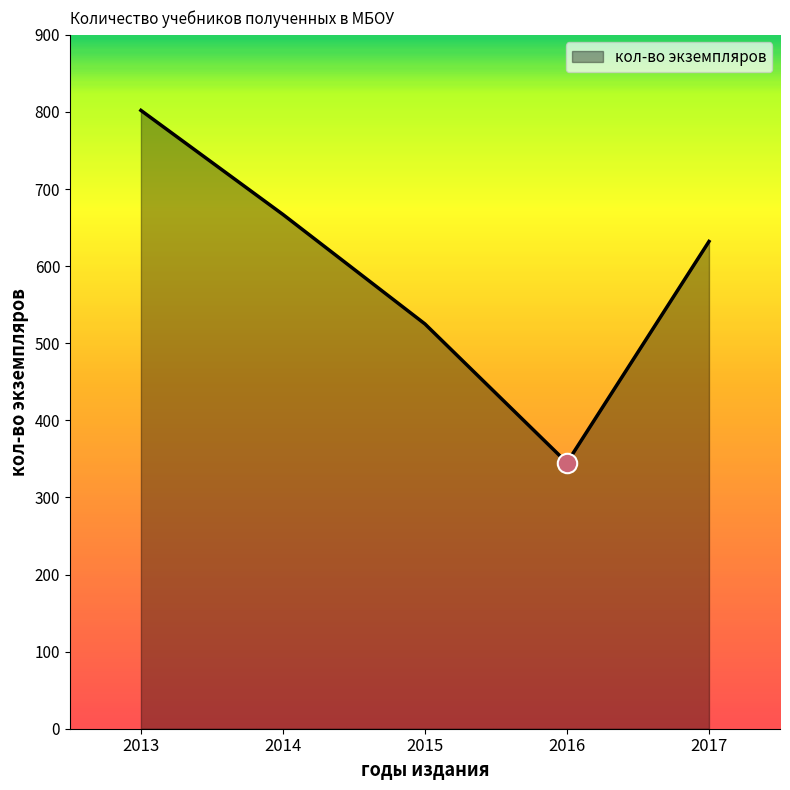

Reading left to right, what are all the values shown in this chart?

802	667	525	345	632